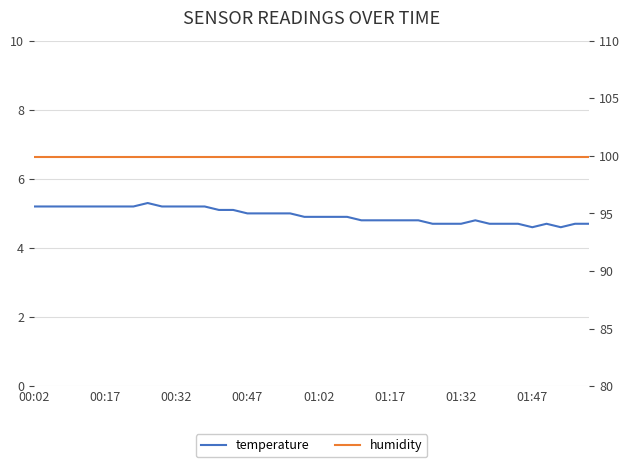

What position from the left is 01:47?

8